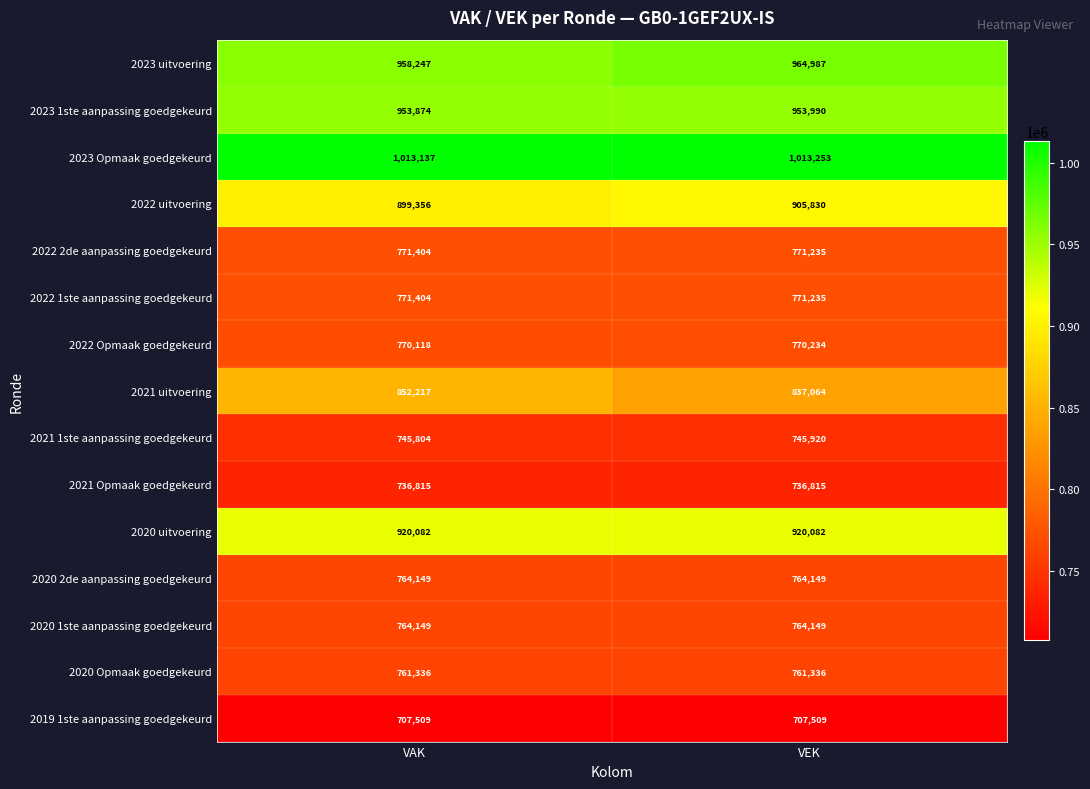

How many categories are shown in the chart?

2